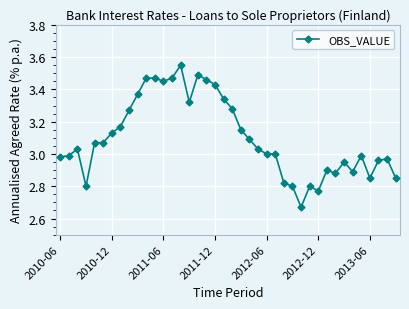

True or false: there are more than 0 points higher than both neighbors.

True